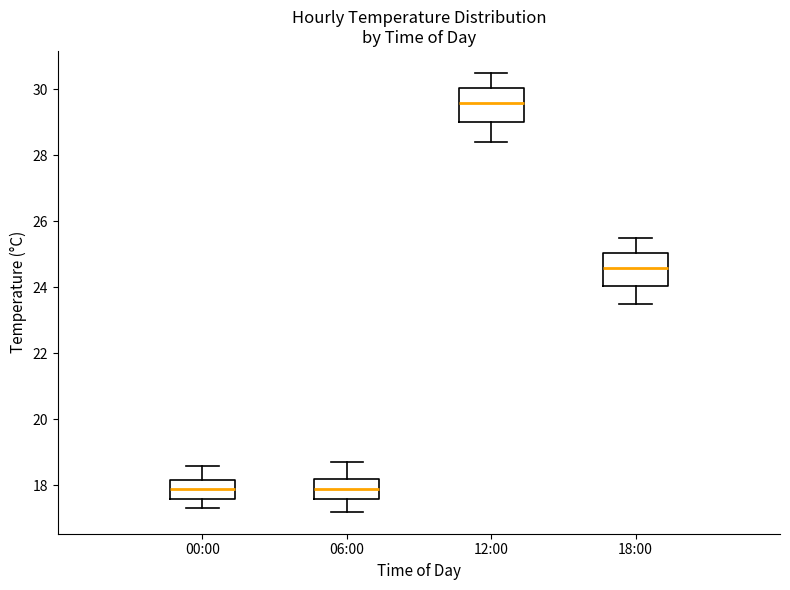

Reading left to right, read every box against the y-axis: the position of its median line, the range the box covers, and the ends of its whiskers. The values are not printed on the chart, so give them approximately, as read against the axis.

00:00: median 18.0, box 17.6 to 18.2, whiskers 17.4 to 18.6
06:00: median 18.0, box 17.6 to 18.2, whiskers 17.2 to 18.8
12:00: median 29.6, box 29.0 to 30.0, whiskers 28.4 to 30.6
18:00: median 24.6, box 24.0 to 25.0, whiskers 23.6 to 25.6